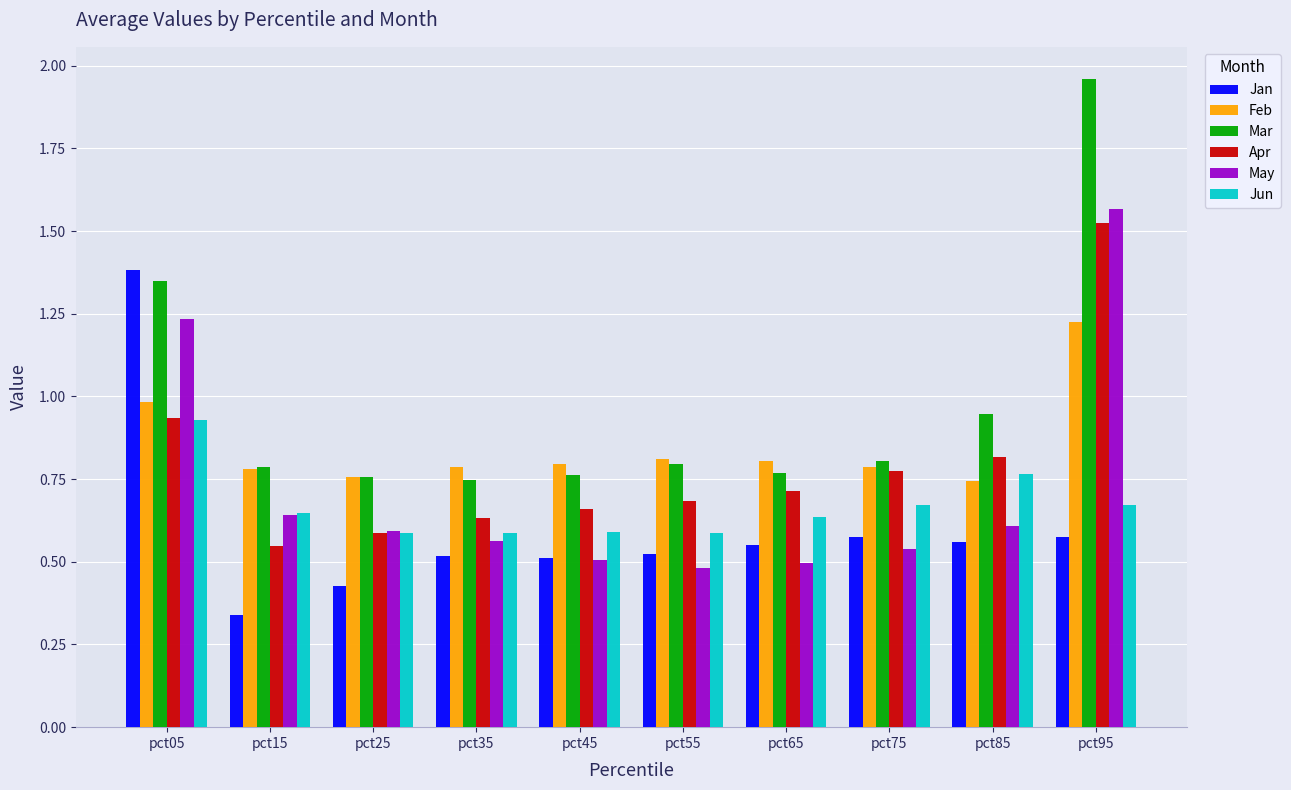

Which series has the largest total across all categories?

Mar